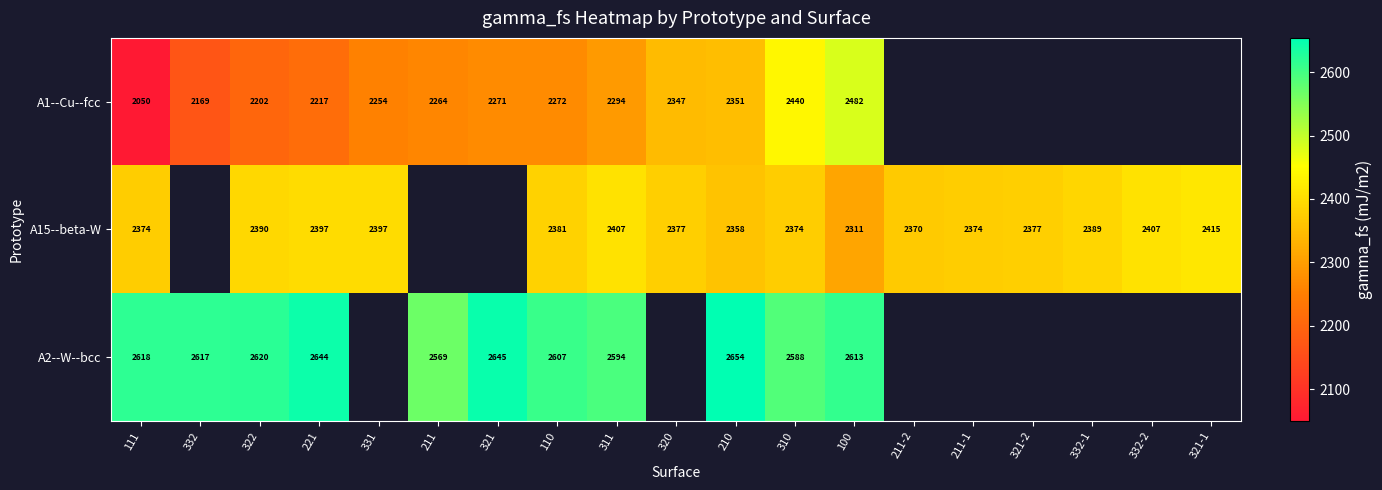

Which label corresponds to the smallest value in the chart?

111